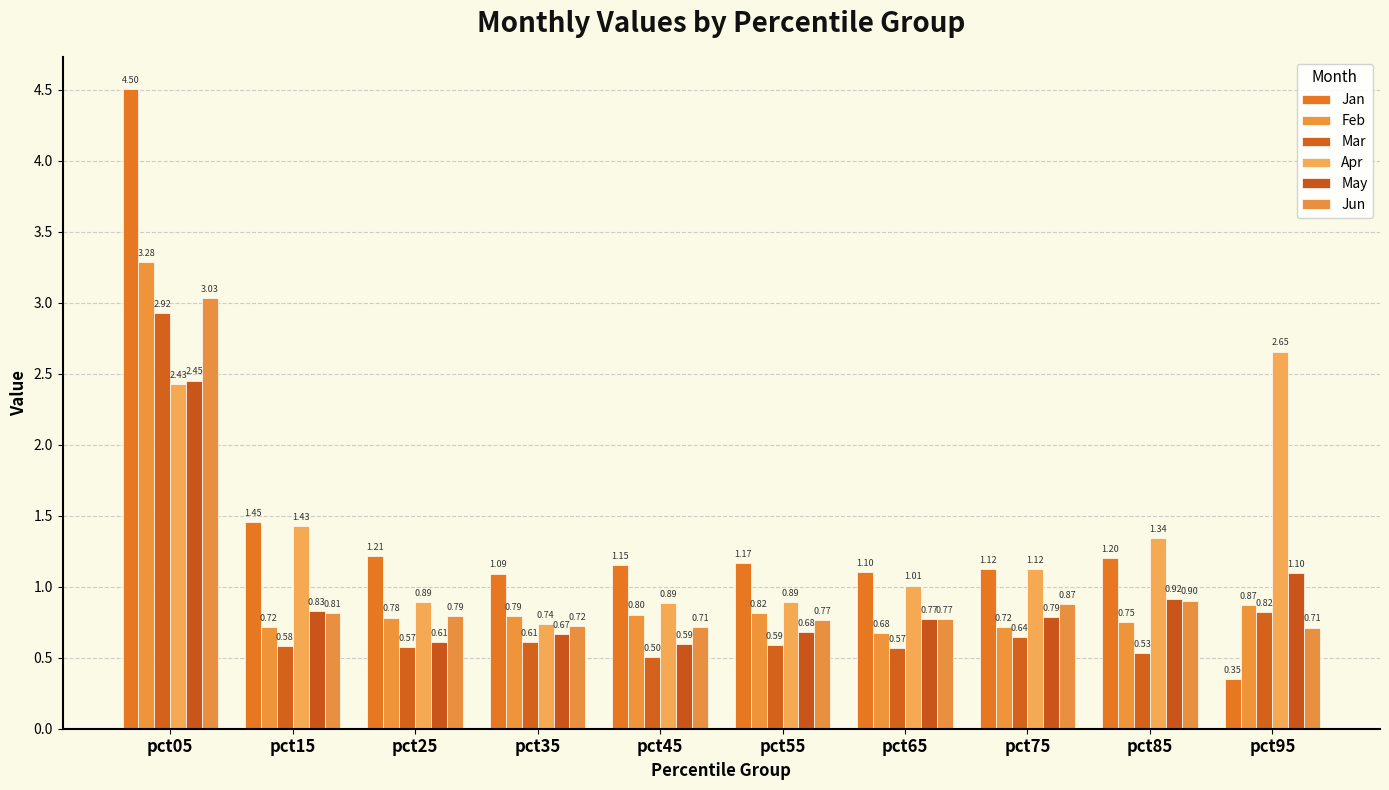

Which series changed the most between pct45 and pct75?

Apr